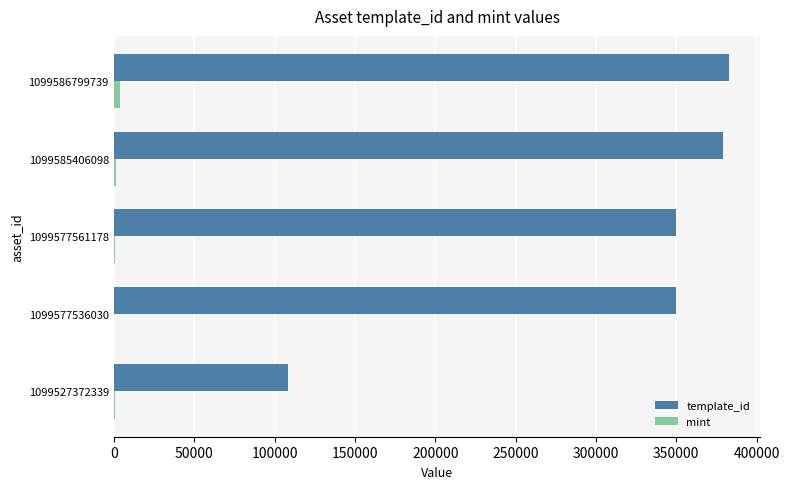

What is the sum of all mint values?

6707